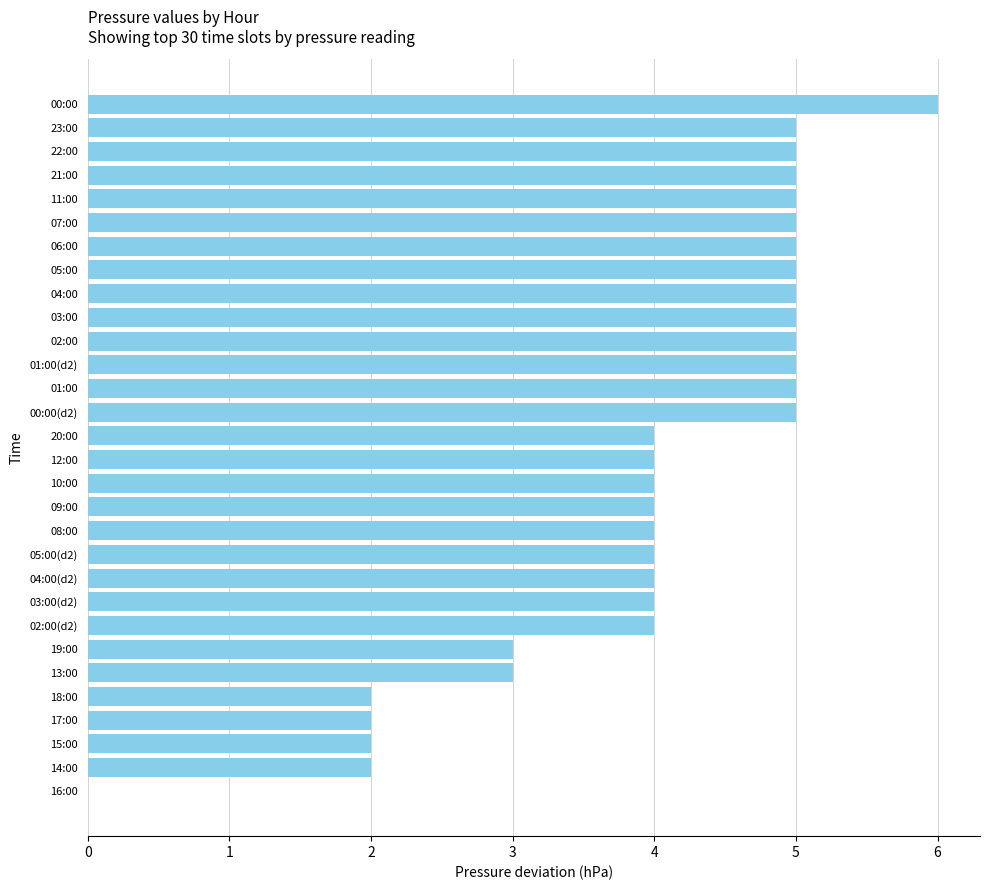

What is the sum of all values?

121